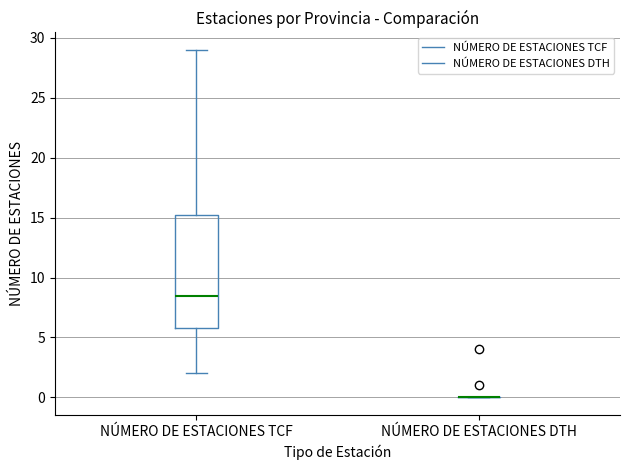

Reading left to right, read every box against the y-axis: the position of its median line, the range the box covers, and the ends of its whiskers. The values are not printed on the chart, so give them approximately, as read against the axis.

NÚMERO DE ESTACIONES TCF: median 8.5, box 6.0 to 15.5, whiskers 2.0 to 29.0
NÚMERO DE ESTACIONES DTH: box collapsed to a line at 0.0, whiskers 0.0 to 0.0